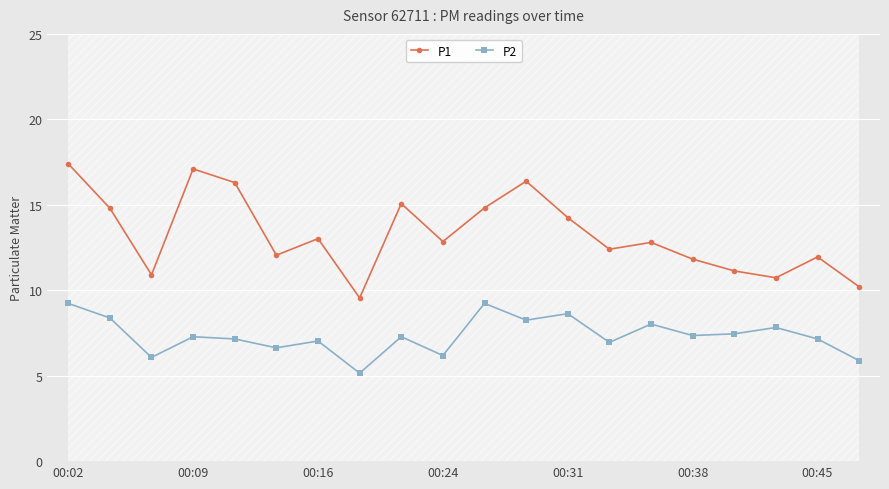

Is it true that P1 equals 5.5 at 00:16?

False